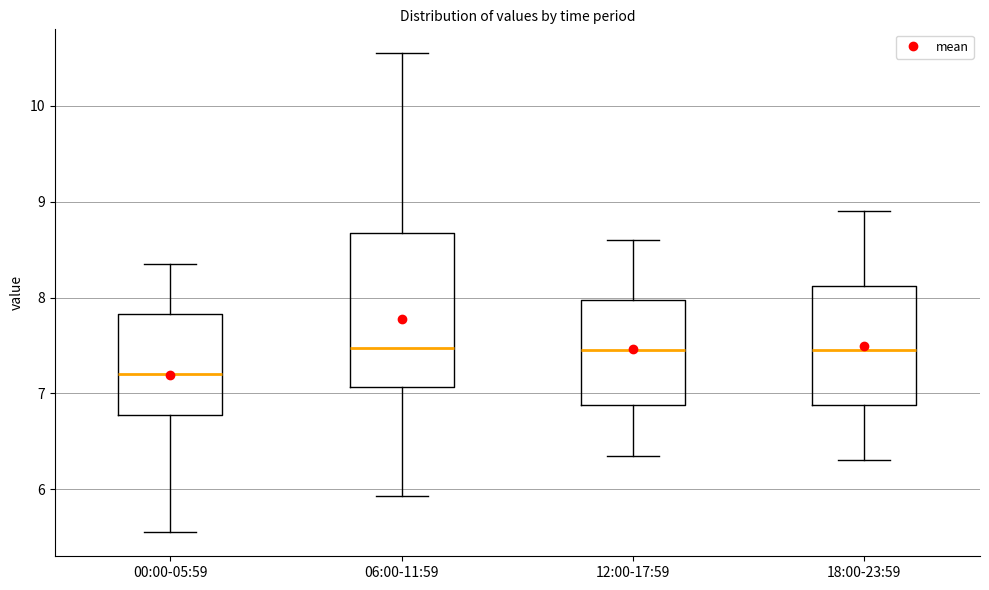

Which box has the lowest median line?

00:00-05:59